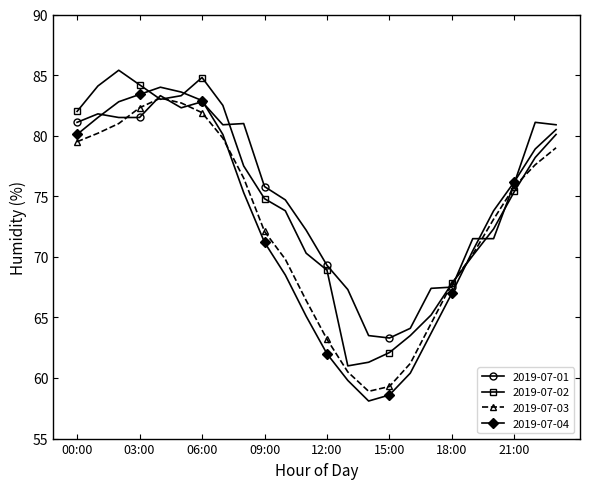

Is this an area chart (filled region under the line)?

No